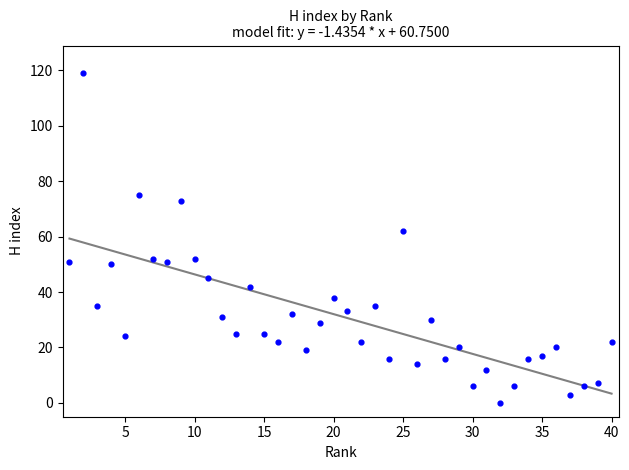

What Y value in the scatter plot is closest to 59?

62